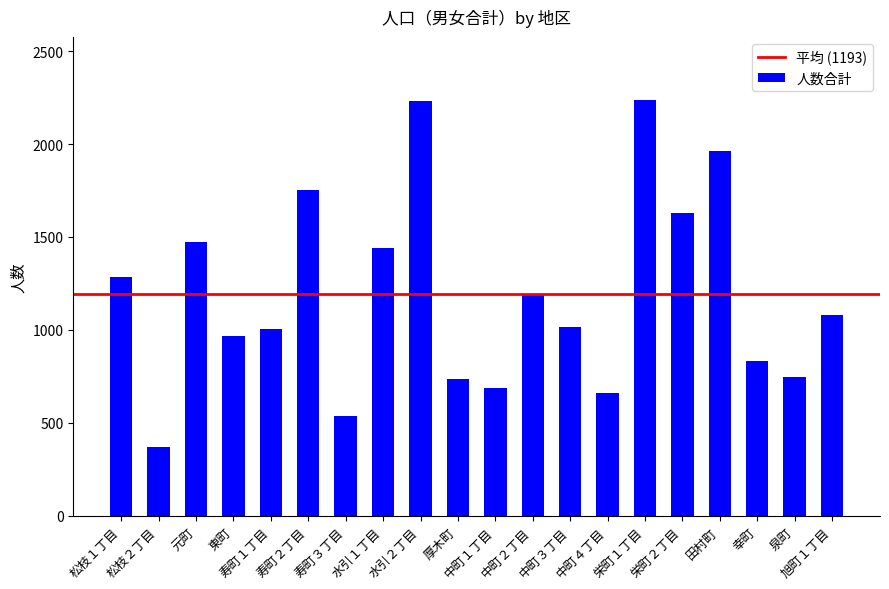

Where does the data first go above 1081?

松枝１丁目